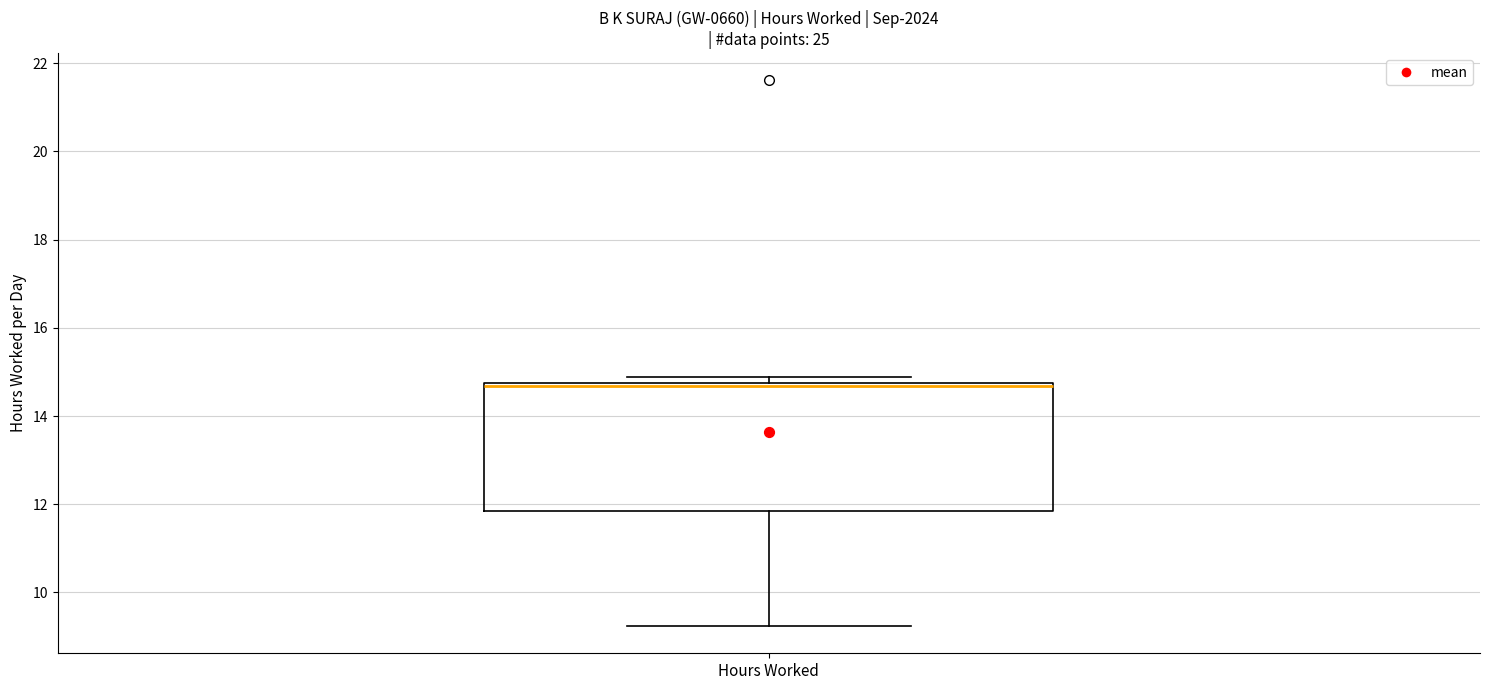

Read this box plot against the y-axis: the position of the median line, the range covered by the box, and the ends of both whiskers. The values are not printed on the chart, so give them approximately, as read against the axis.

median 14.6, box 11.8 to 14.8, whiskers 9.2 to 14.8 (just above the box's upper edge)